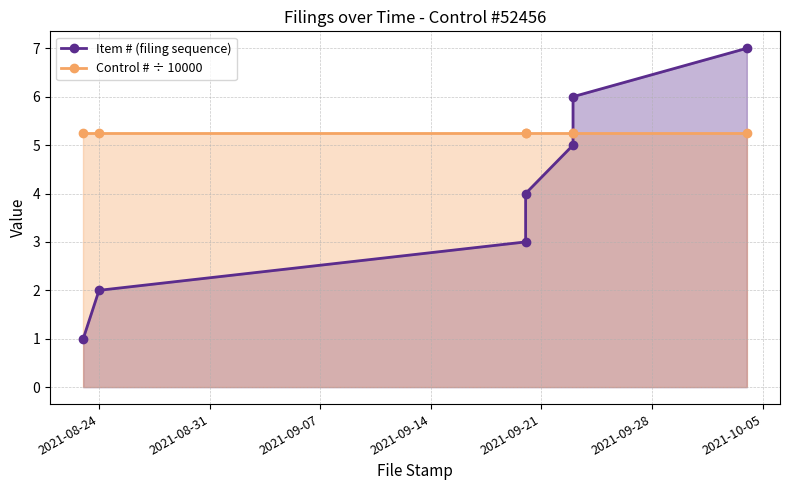

Rank the series by their maximum value, from lowest to highest.

Control # ÷ 10000, Item # (filing sequence)